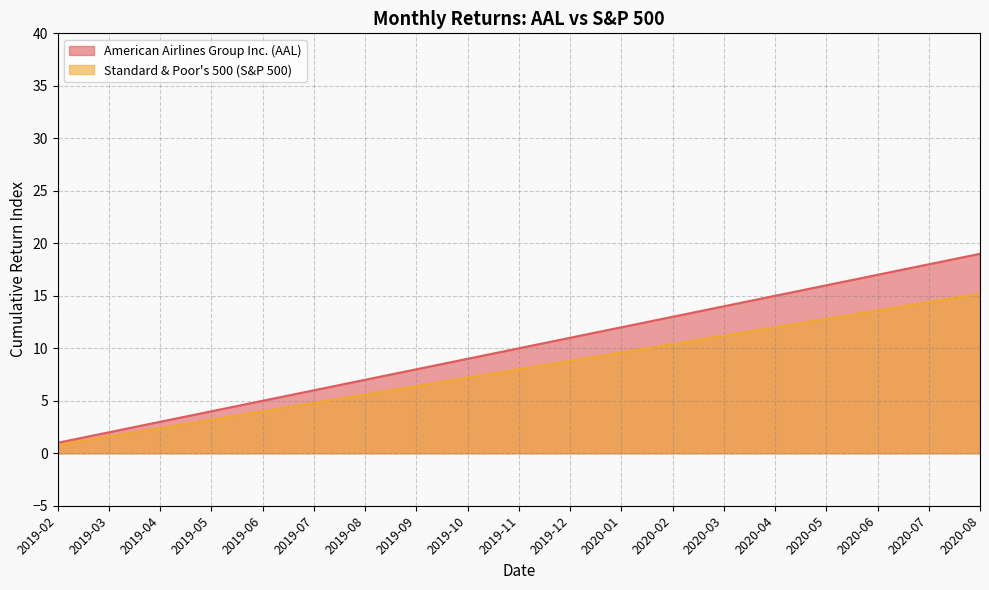

Which series has the largest total across all categories?

American Airlines Group Inc. (AAL)